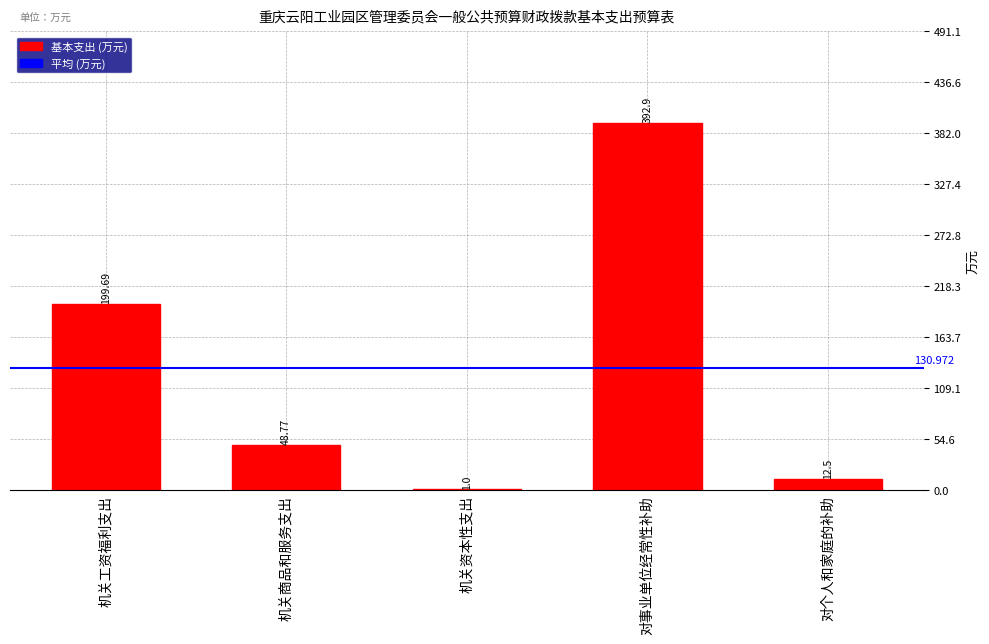

Which label corresponds to the largest value in the chart?

对事业单位经常性补助